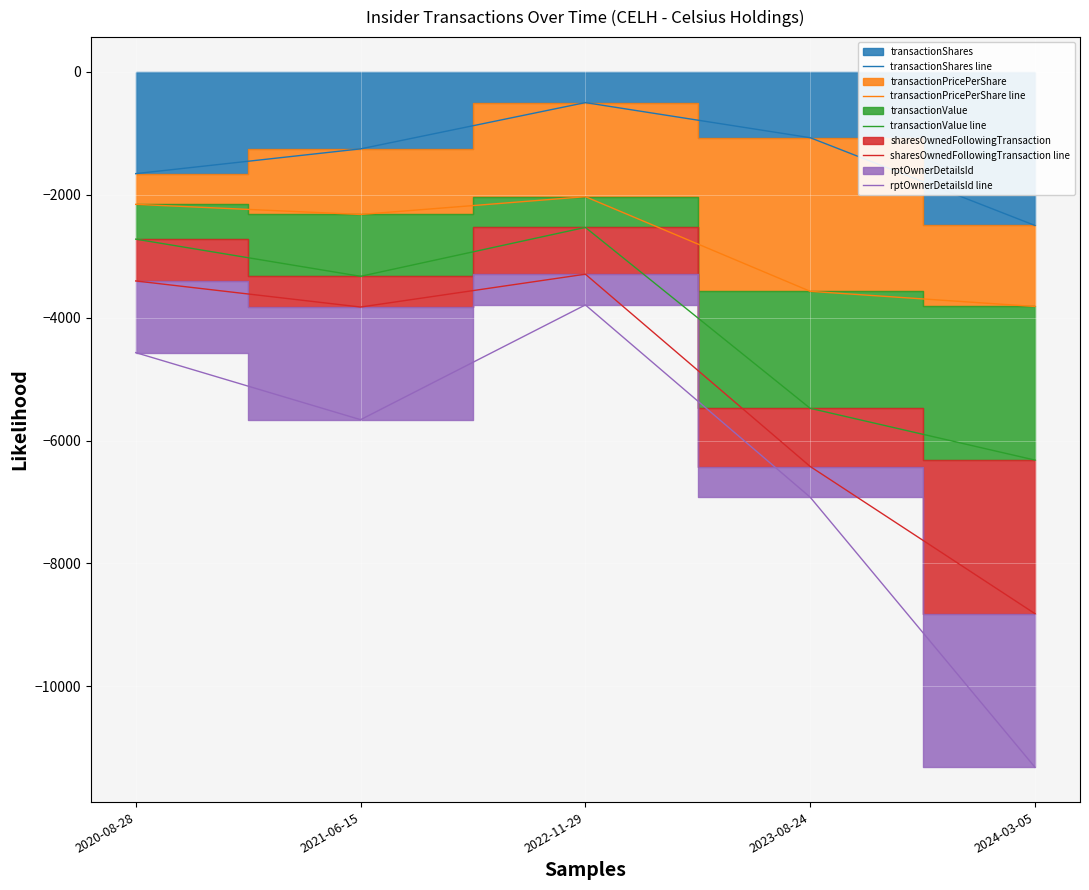

What is the sum of all rptOwnerDetailsId line values?

-32263.0